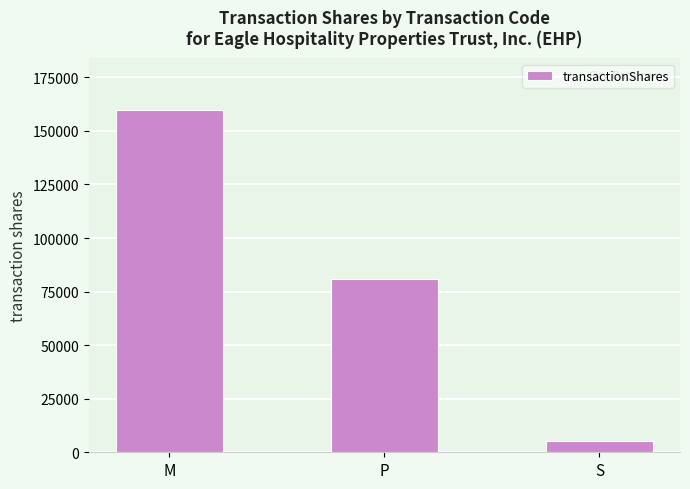

What is the greatest value displayed?

159901